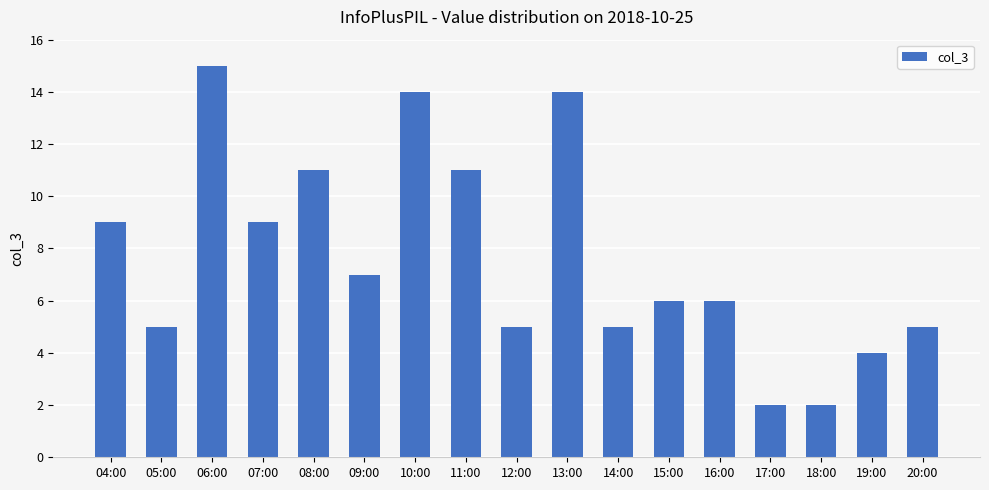

Reading right to left, transcribe all the data shown in this chart.

5	4	2	2	6	6	5	14	5	11	14	7	11	9	15	5	9